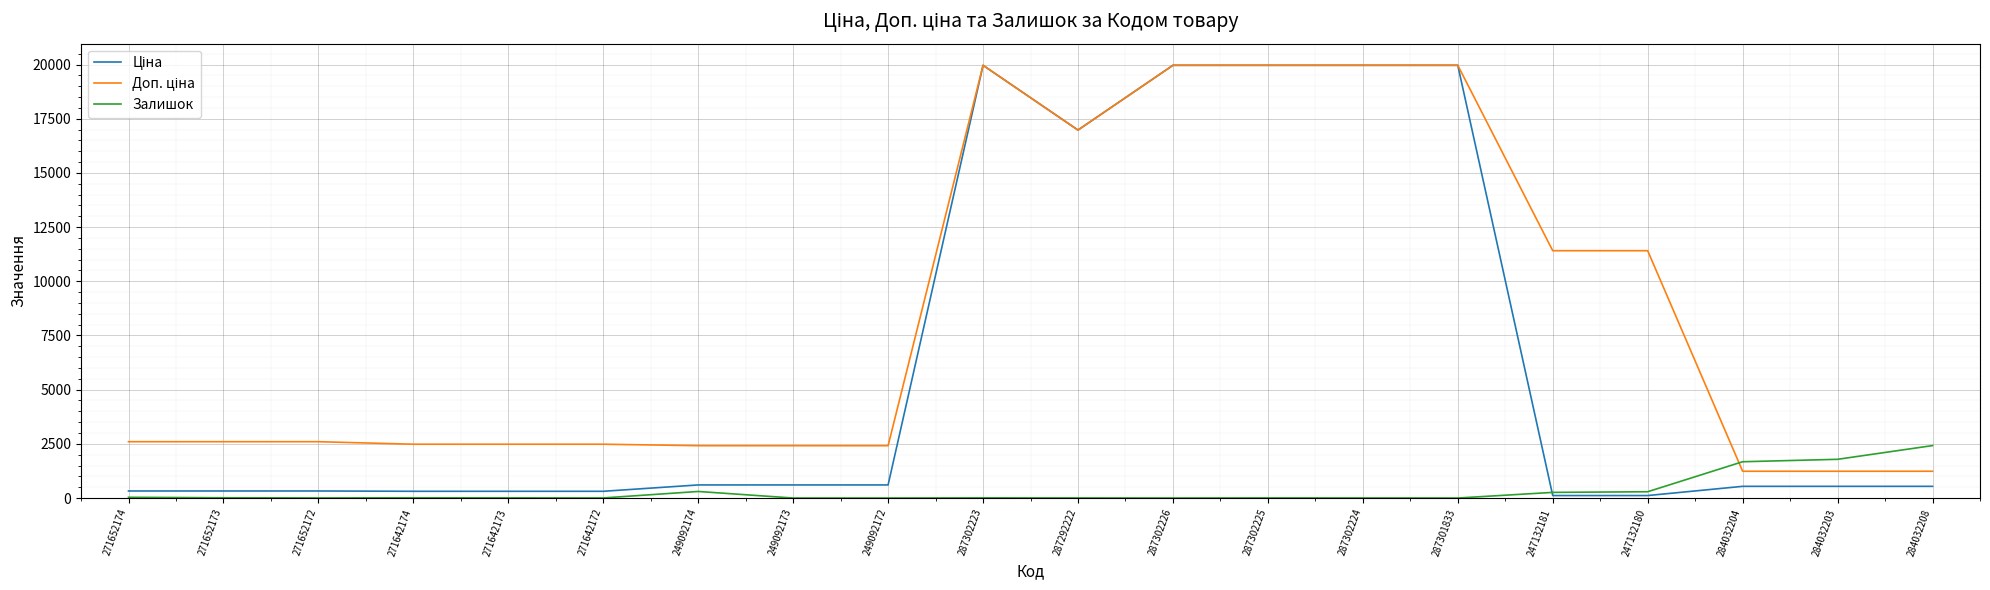

At which label does Залишок reach its peak?

284032208